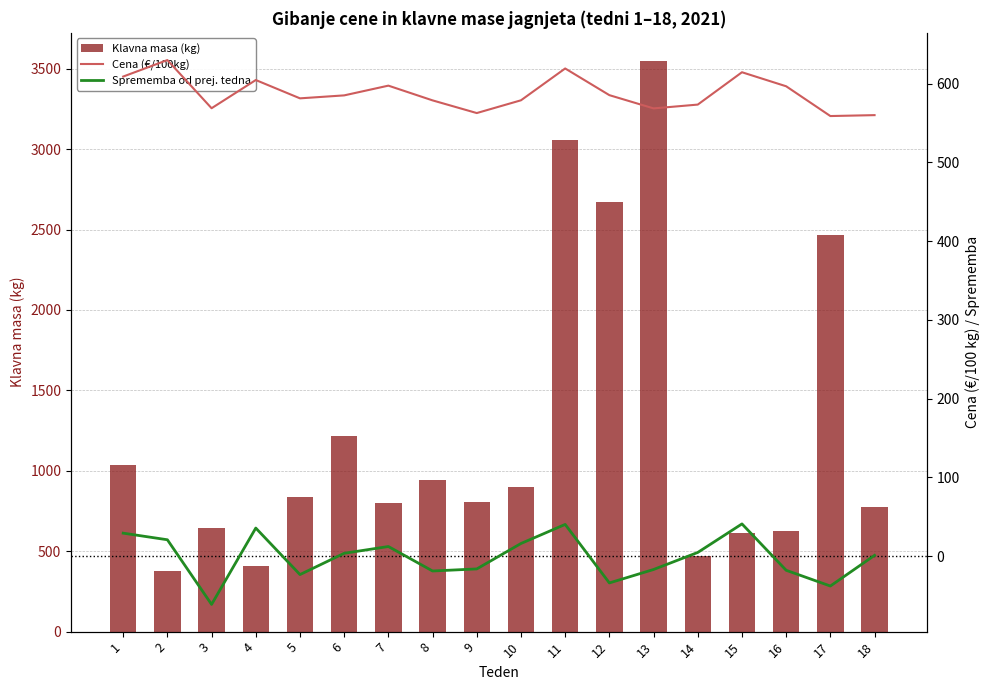

Reading left to right, transcribe all the data shown in this chart.

Klavna masa (kg): 1=1037.0	2=376.0	3=646.0	4=409.0	5=838.0	6=1216.0	7=798.0	8=940.0	9=809.0	10=900.0	11=3055.0	12=2673.0	13=3546.0	14=472.0	15=614.0	16=625.0	17=2465.0	18=775.0
Cena (€/100kg): 1=609.1	2=630.0	3=568.9	4=604.6	5=581.4	6=585.2	7=597.5	8=578.8	9=562.7	10=578.9	11=619.3	12=585.5	13=568.6	14=573.5	15=614.5	16=596.7	17=558.9	18=560.1
Sprememba od prej. tedna: 1=29.3	2=20.9	3=-61.1	4=35.8	5=-23.2	6=3.8	7=12.4	8=-18.7	9=-16.1	10=16.2	11=40.4	12=-33.9	13=-16.8	14=4.8	15=41.1	16=-17.8	17=-37.8	18=1.2